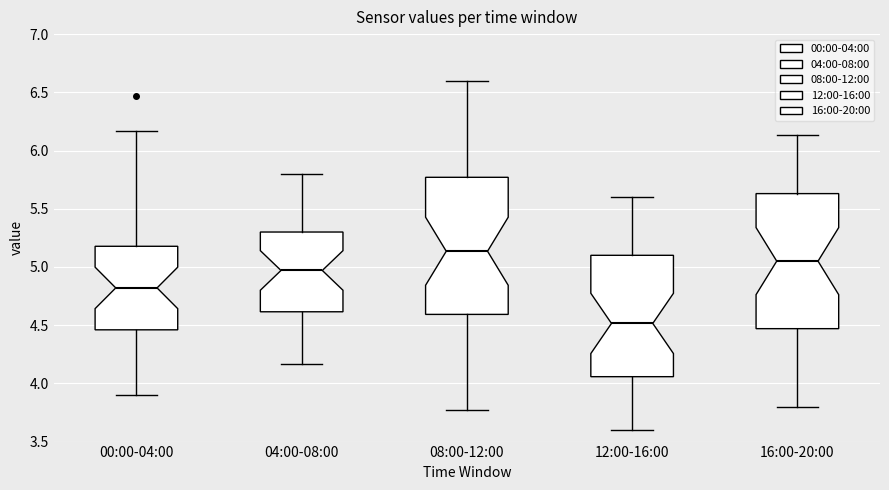

Which box has the highest median line?

08:00-12:00